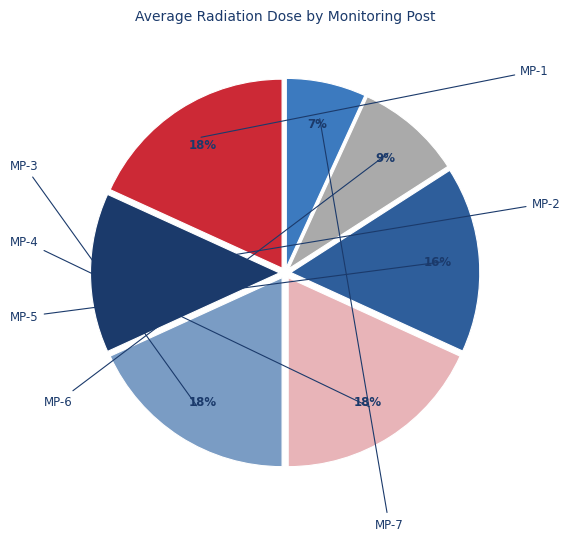

To the nearest percent, what is the difference between the largest and smallest slice percentages?

11%